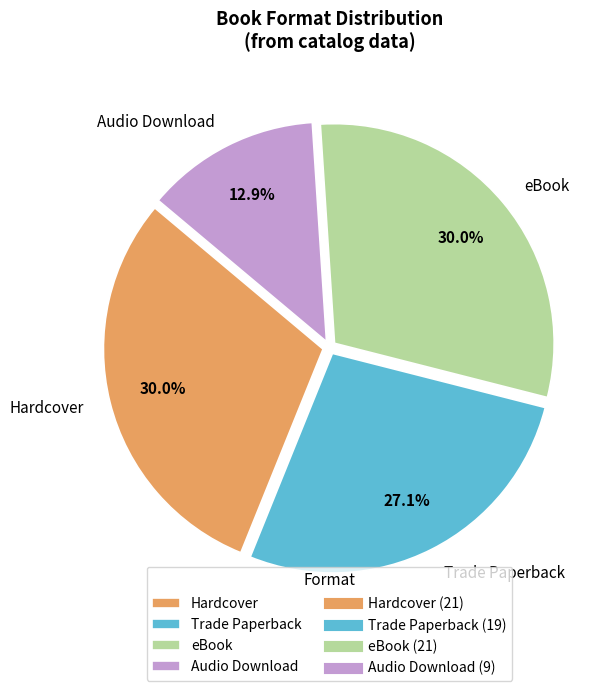

To the nearest percent, what is the combined percentage of Hardcover and Trade Paperback?

57%